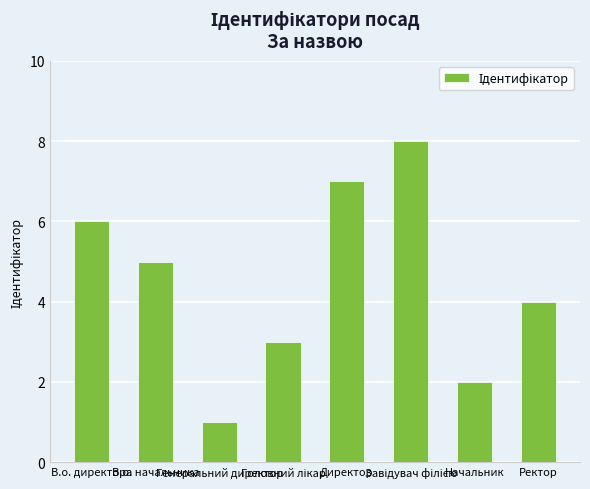

What is the greatest value displayed?

8